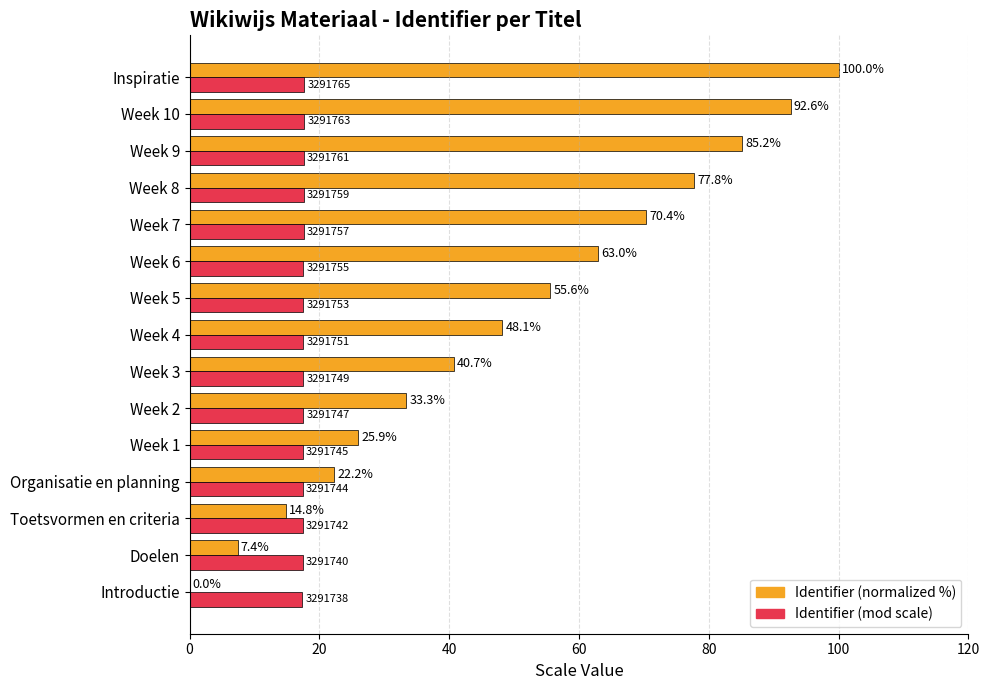

Which category has the highest value across all series?

Inspiratie